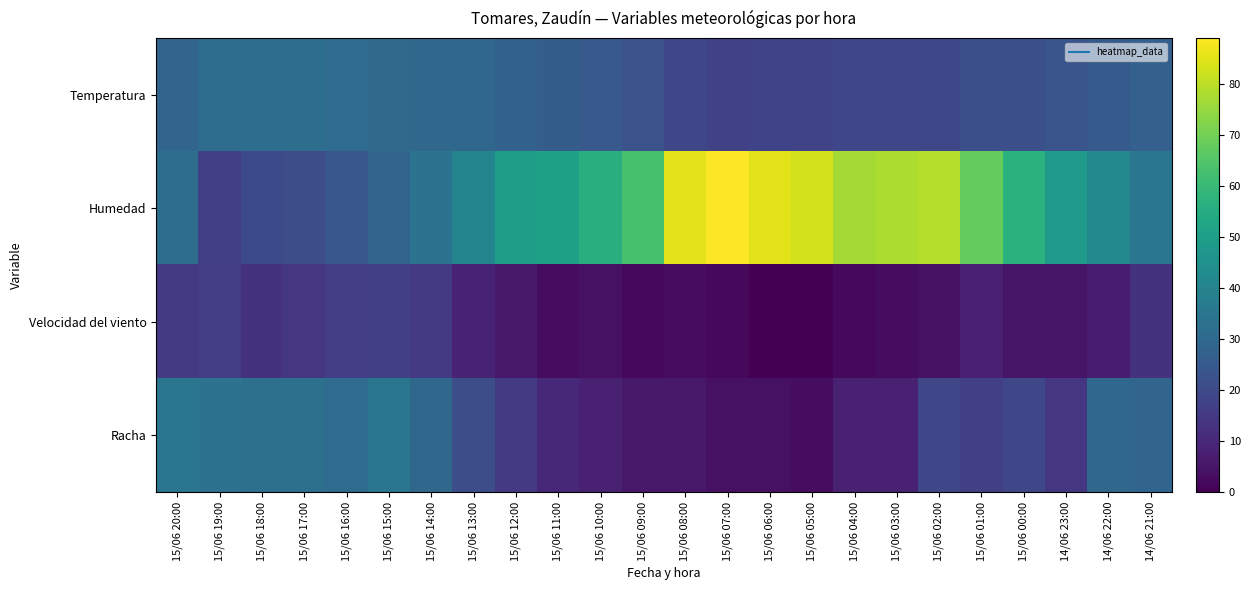

Reading left to right, what are all the values shown in this chart?

Temperatura: 15/06 20:00=29.0	15/06 19:00=31.4	15/06 18:00=32.1	15/06 17:00=32.2	15/06 16:00=31.2	15/06 15:00=30.6	15/06 14:00=29.9	15/06 13:00=29.7	15/06 12:00=27.7	15/06 11:00=26.2	15/06 10:00=24.7	15/06 09:00=22.8	15/06 08:00=19.0	15/06 07:00=17.2	15/06 06:00=17.8	15/06 05:00=18.0	15/06 04:00=19.1	15/06 03:00=19.1	15/06 02:00=19.2	15/06 01:00=21.6	15/06 00:00=21.9	14/06 23:00=23.3	14/06 22:00=25.1	14/06 21:00=27.4
Humedad: 15/06 20:00=32.0	15/06 19:00=17.0	15/06 18:00=20.0	15/06 17:00=21.0	15/06 16:00=24.0	15/06 15:00=29.0	15/06 14:00=34.0	15/06 13:00=40.0	15/06 12:00=50.0	15/06 11:00=51.0	15/06 10:00=56.0	15/06 09:00=63.0	15/06 08:00=85.0	15/06 07:00=89.0	15/06 06:00=85.0	15/06 05:00=83.0	15/06 04:00=77.0	15/06 03:00=78.0	15/06 02:00=79.0	15/06 01:00=68.0	15/06 00:00=57.0	14/06 23:00=48.0	14/06 22:00=42.0	14/06 21:00=35.0
Velocidad del viento: 15/06 20:00=15.0	15/06 19:00=16.0	15/06 18:00=13.0	15/06 17:00=14.0	15/06 16:00=16.0	15/06 15:00=17.0	15/06 14:00=15.0	15/06 13:00=9.0	15/06 12:00=6.0	15/06 11:00=3.0	15/06 10:00=4.0	15/06 09:00=2.0	15/06 08:00=3.0	15/06 07:00=2.0	15/06 06:00=0.0	15/06 05:00=0.0	15/06 04:00=2.0	15/06 03:00=3.0	15/06 02:00=4.0	15/06 01:00=8.0	15/06 00:00=5.0	14/06 23:00=5.0	14/06 22:00=7.0	14/06 21:00=13.0
Racha: 15/06 20:00=35.0	15/06 19:00=34.0	15/06 18:00=33.0	15/06 17:00=33.0	15/06 16:00=31.0	15/06 15:00=35.0	15/06 14:00=30.0	15/06 13:00=21.0	15/06 12:00=15.0	15/06 11:00=10.0	15/06 10:00=8.0	15/06 09:00=6.0	15/06 08:00=6.0	15/06 07:00=4.0	15/06 06:00=4.0	15/06 05:00=3.0	15/06 04:00=8.0	15/06 03:00=8.0	15/06 02:00=19.0	15/06 01:00=17.0	15/06 00:00=19.0	14/06 23:00=14.0	14/06 22:00=30.0	14/06 21:00=29.0